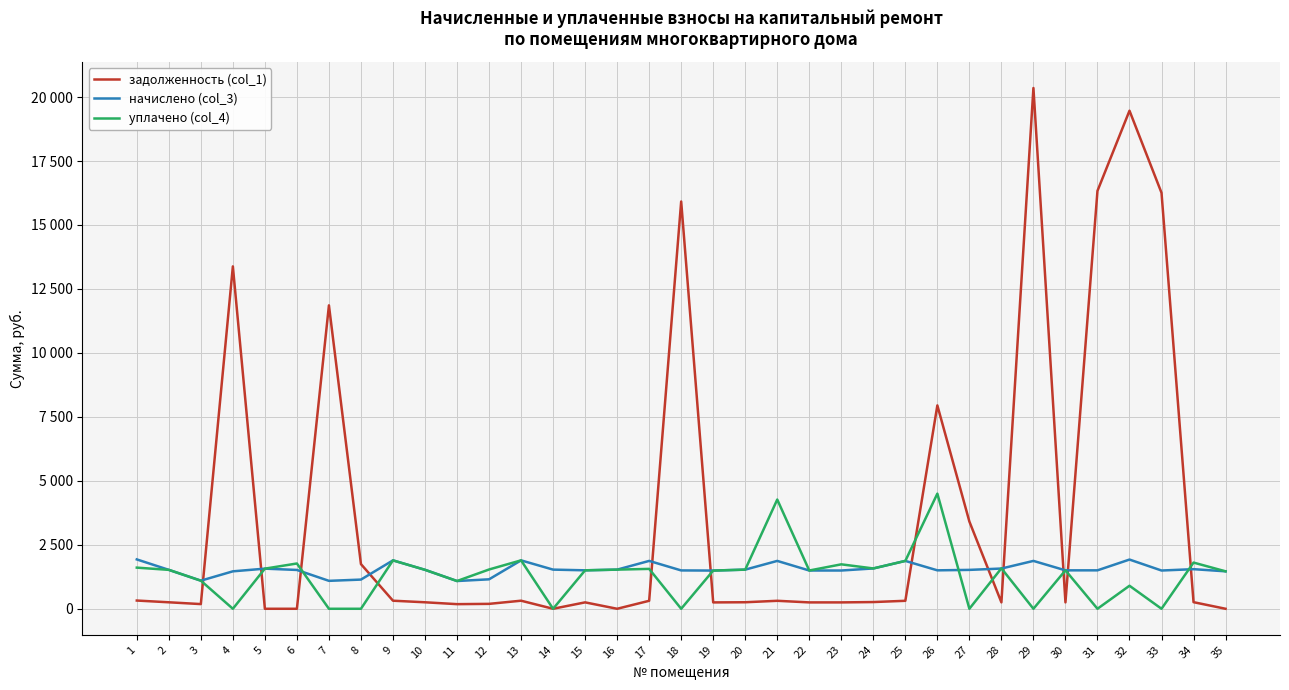

Where is the first local minimum for задолженность (col_1)?

3